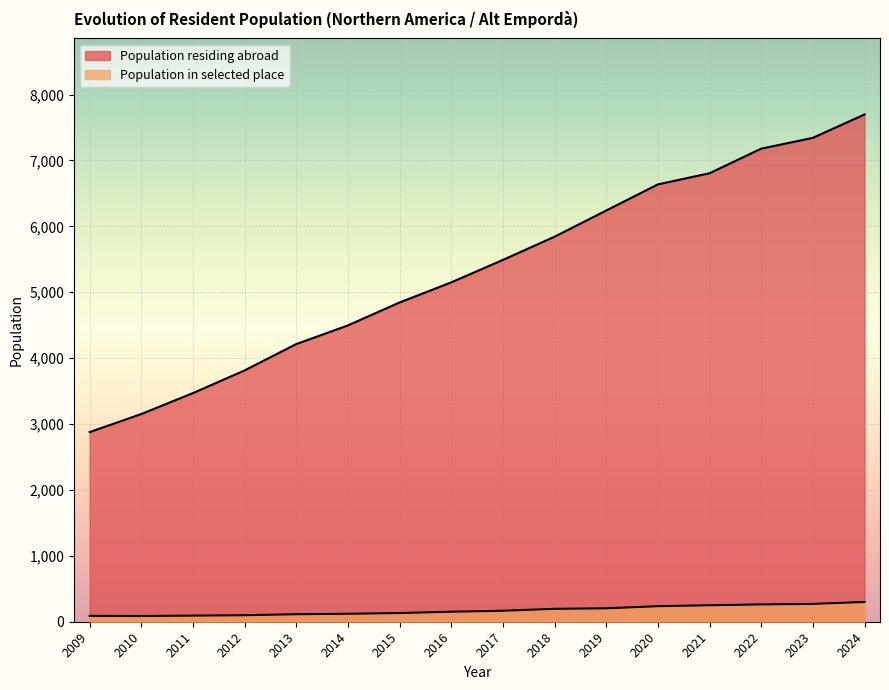

Does the chart display data point markers on the line(s)?

No